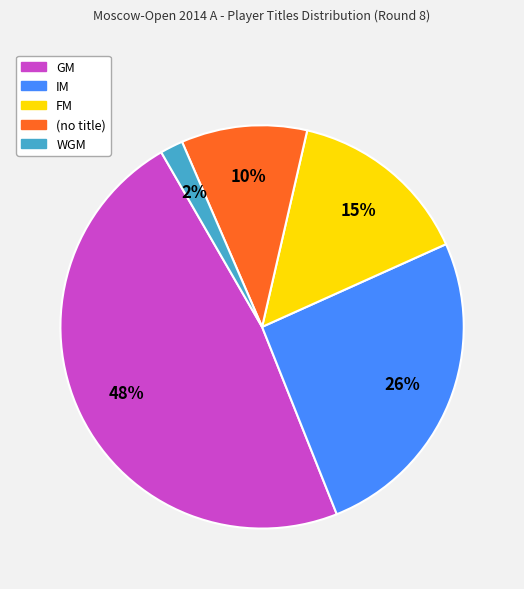

Count the number of slices in the pie.

5